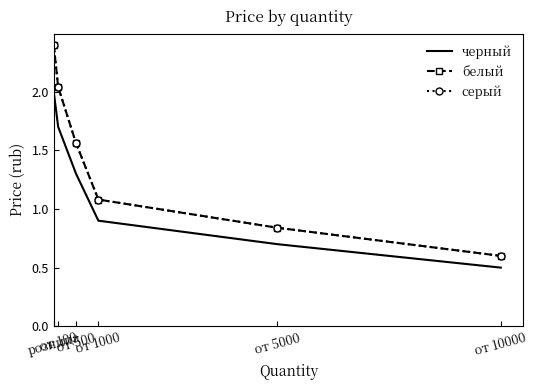

What is the sum of the белый values at от 5000 and от 100?

2.9